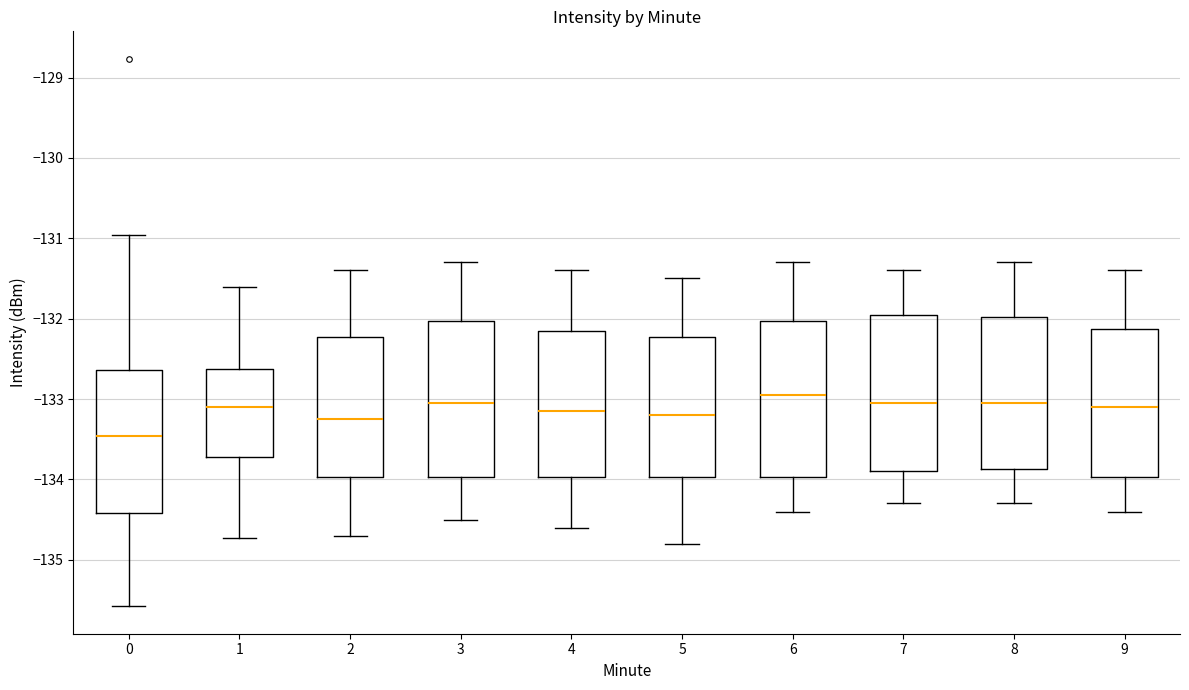

Reading left to right, read every box against the y-axis: the position of its median line, the range the box covers, and the ends of its whiskers. The values are not printed on the chart, so give them approximately, as read against the axis.

0: median -133.5, box -134.4 to -132.6, whiskers -135.6 to -131.0
1: median -133.1, box -133.7 to -132.6, whiskers -134.7 to -131.6
2: median -133.2, box -134.0 to -132.2, whiskers -134.7 to -131.4
3: median -133.0, box -134.0 to -132.0, whiskers -134.5 to -131.3
4: median -133.1, box -134.0 to -132.1, whiskers -134.6 to -131.4
5: median -133.2, box -134.0 to -132.2, whiskers -134.8 to -131.5
6: median -132.9, box -134.0 to -132.0, whiskers -134.4 to -131.3
7: median -133.0, box -133.9 to -131.9, whiskers -134.3 to -131.4
8: median -133.0, box -133.9 to -132.0, whiskers -134.3 to -131.3
9: median -133.1, box -134.0 to -132.1, whiskers -134.4 to -131.4